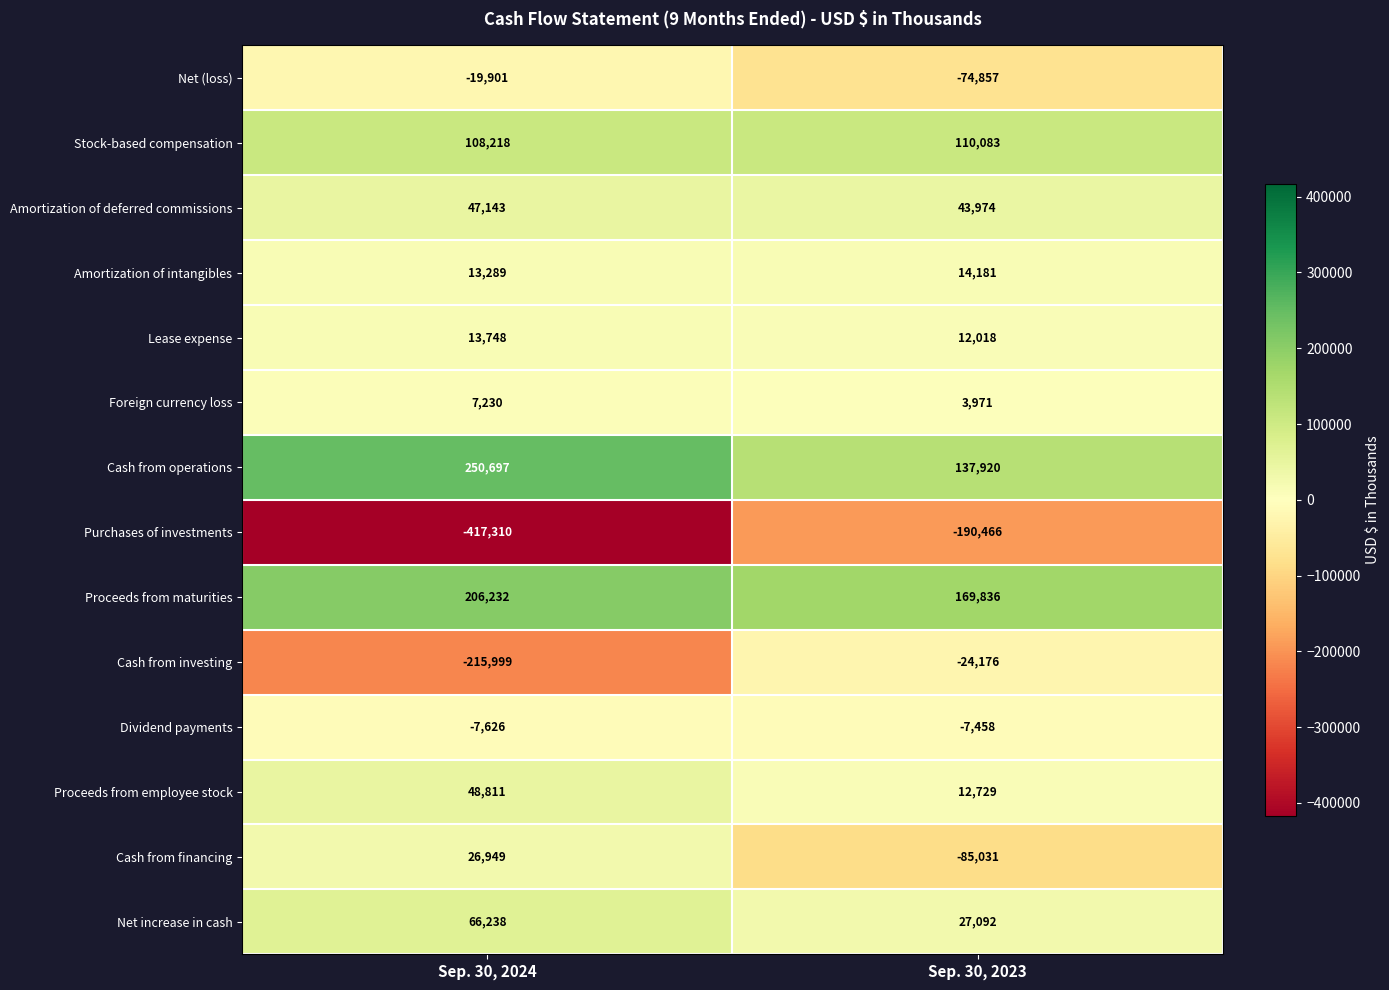

What is the smallest value displayed?

-417310